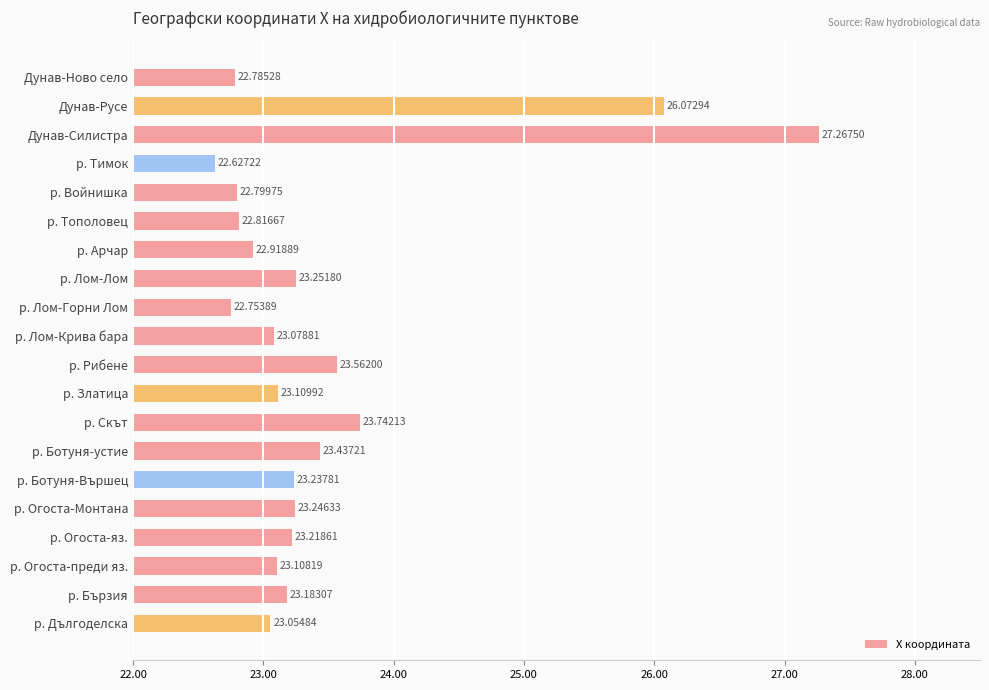

Between Дунав-Ново село and р. Войнишка, which is larger?

р. Войнишка